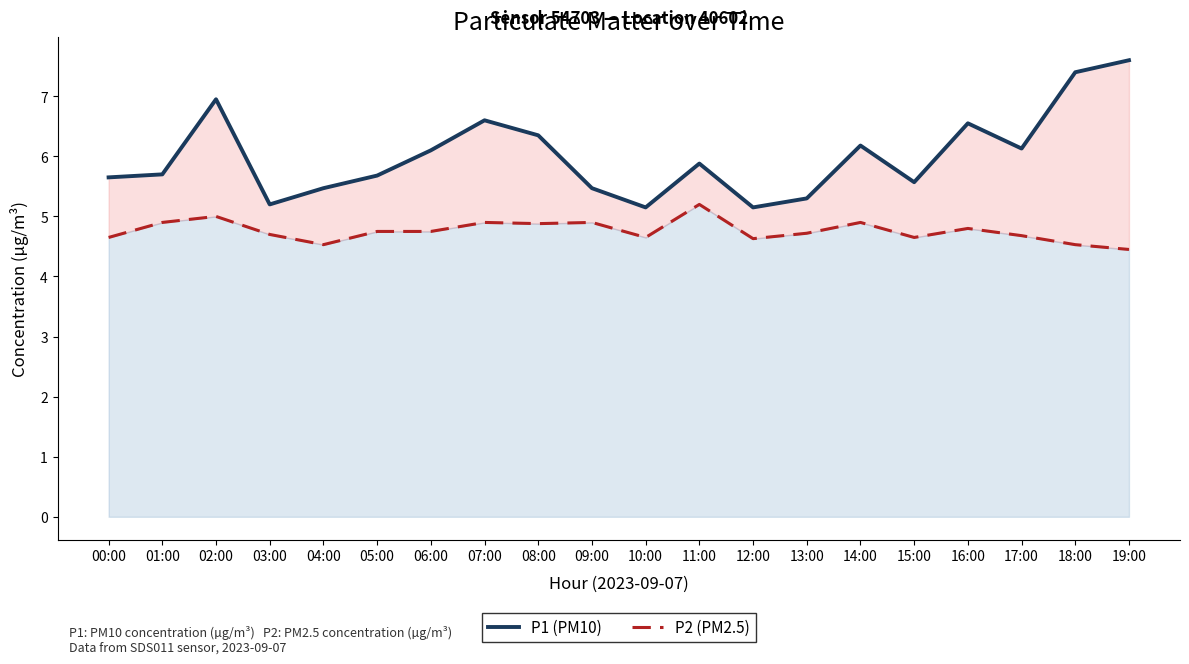

True or false: P1 (PM10) and P2 (PM2.5) intersect in this chart.

False